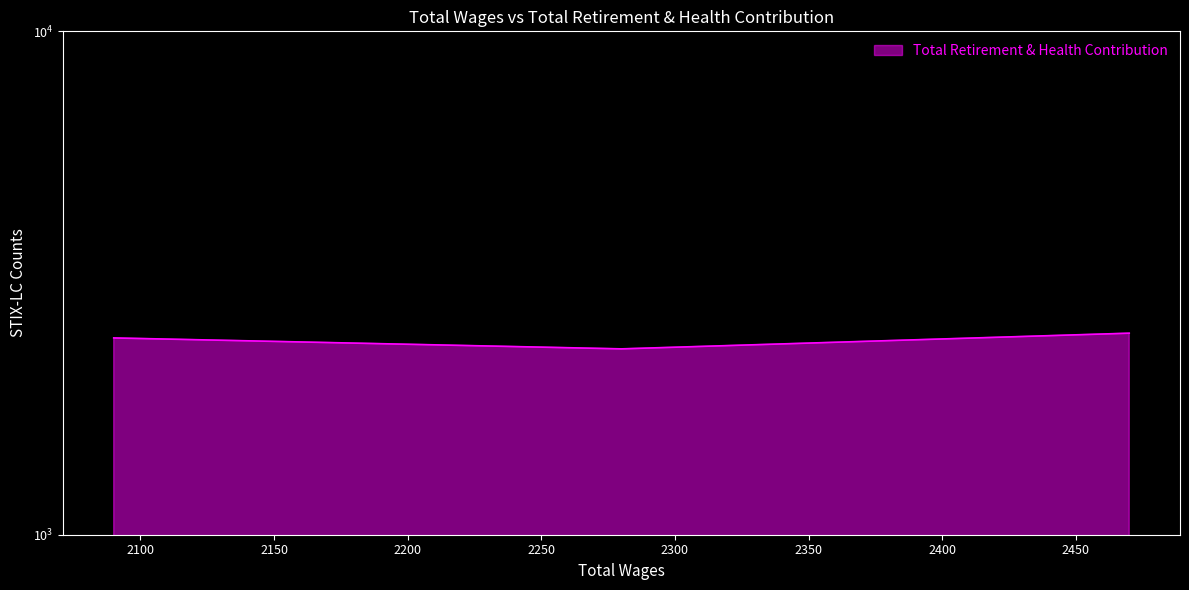

How many lines are shown in the chart?

1